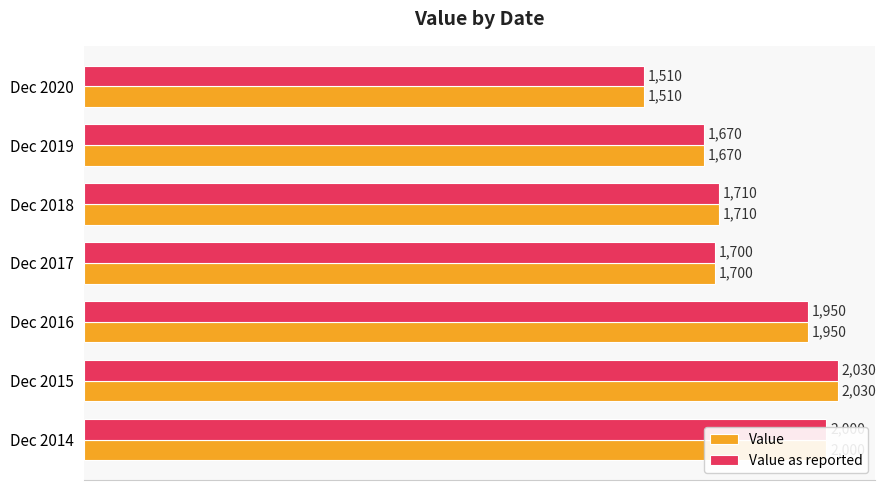

Rank the categories by Value as reported value from lowest to highest.

Dec 2020, Dec 2019, Dec 2017, Dec 2018, Dec 2016, Dec 2014, Dec 2015